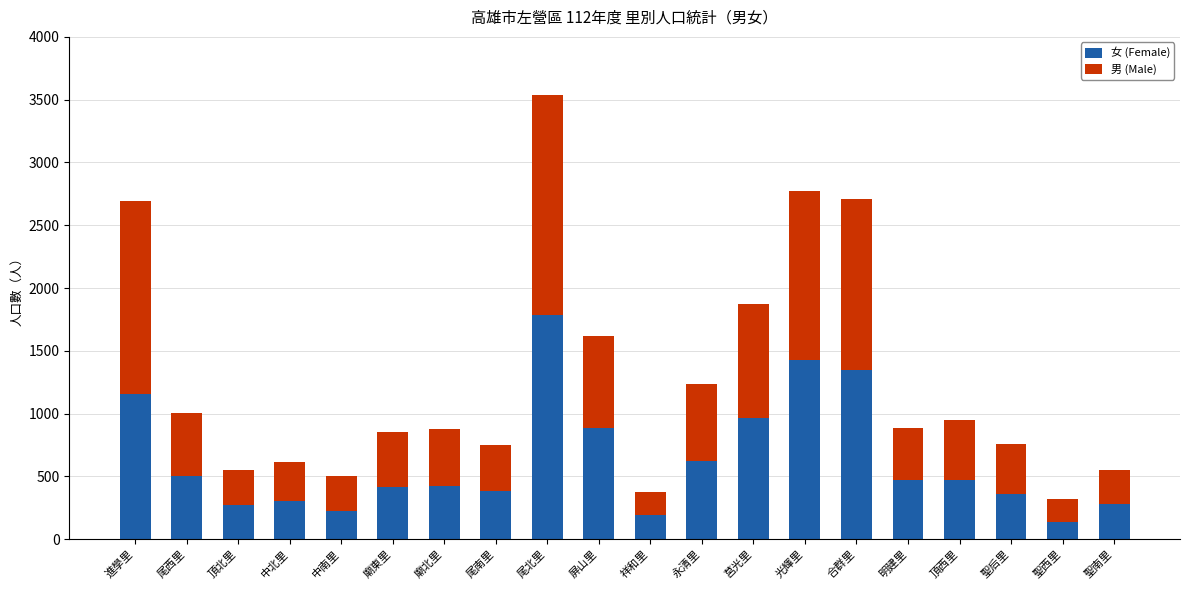

What is the highest value of the 女 (Female) series?

1782